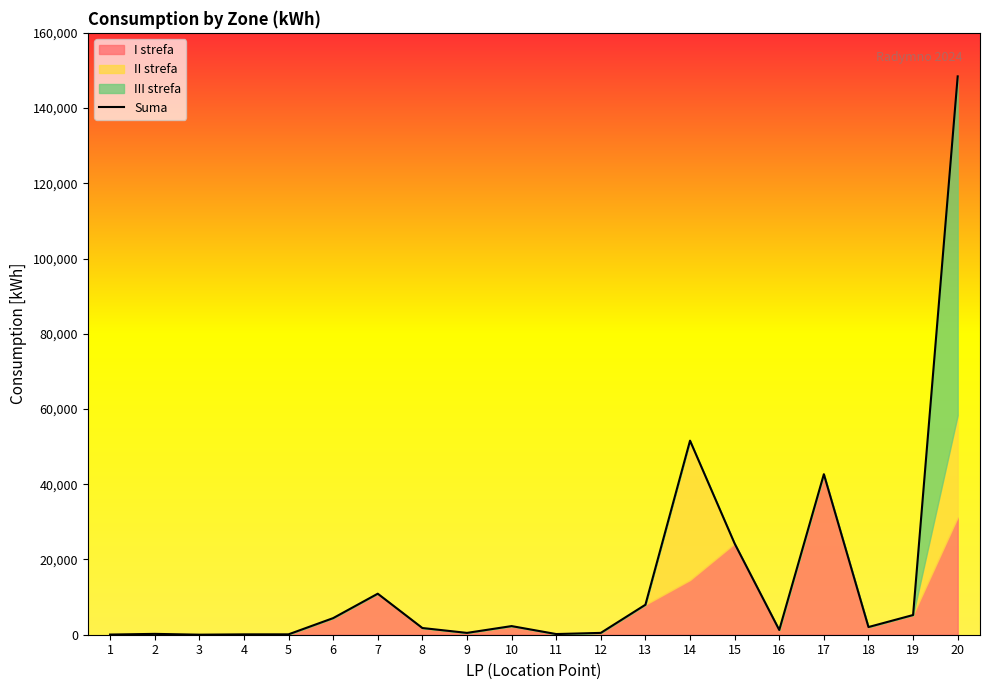

True or false: there are more than 0 points higher than both neighbors.

True